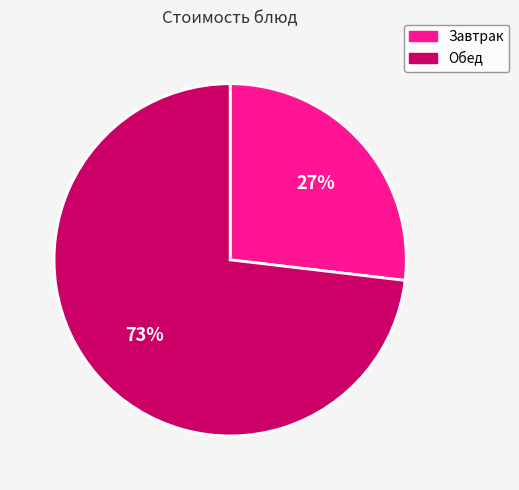

Does any single category account for the majority?

Yes